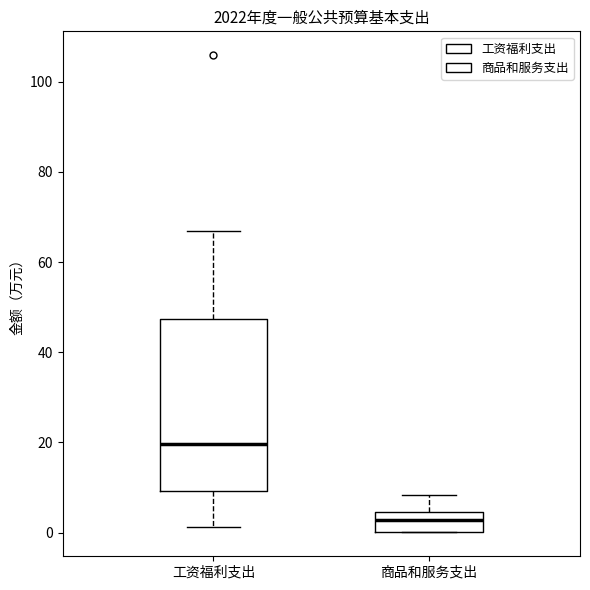

Reading left to right, transcribe this box plot: for each box, give where its median line is, the range the box spans, and where its two whiskers end, as read against the y-axis. The values are not printed on the chart, so give them approximately, as read against the axis.

工资福利支出: median 20, box 10 to 48, whiskers 2 to 66
商品和服务支出: median 2, box 0 to 4, whiskers 0 to 8